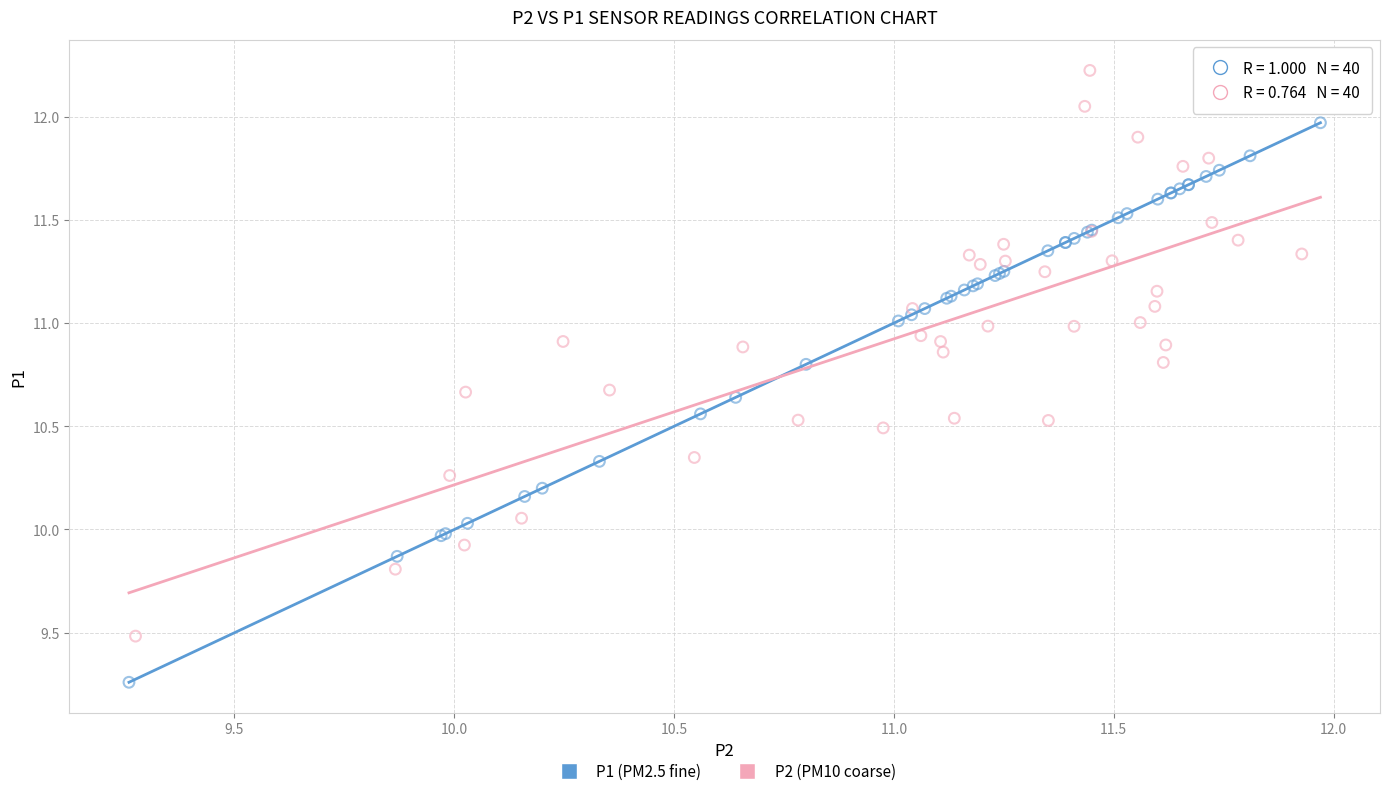

Which series contains the highest Y value?

P2 (PM10 coarse)